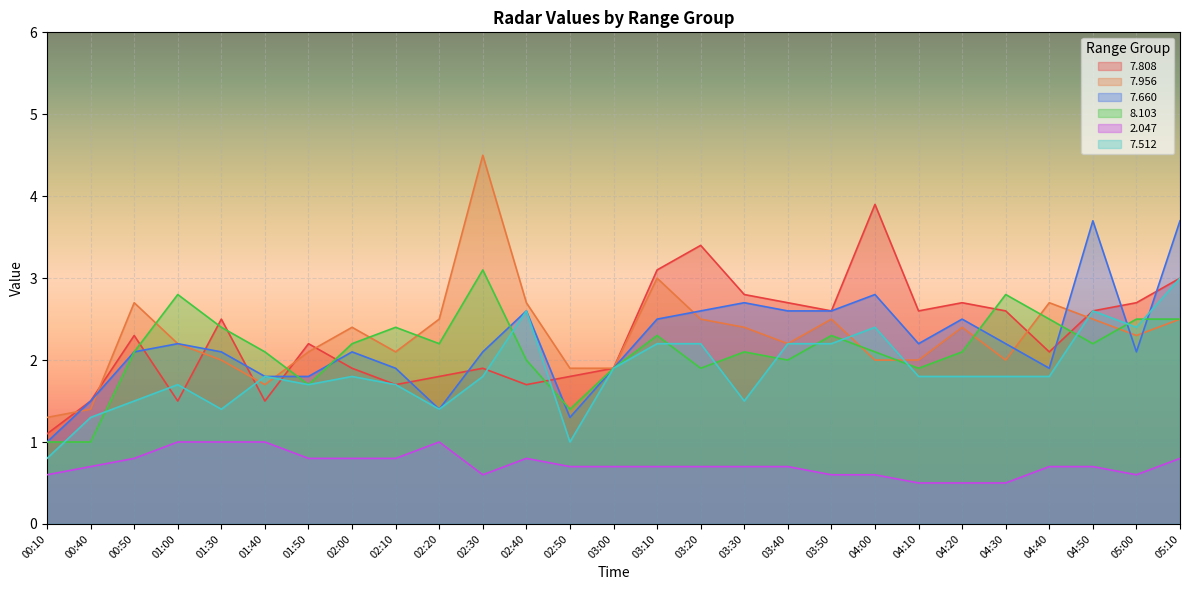

True or false:   2.047 has a value of 0.4 at 03:40.

False